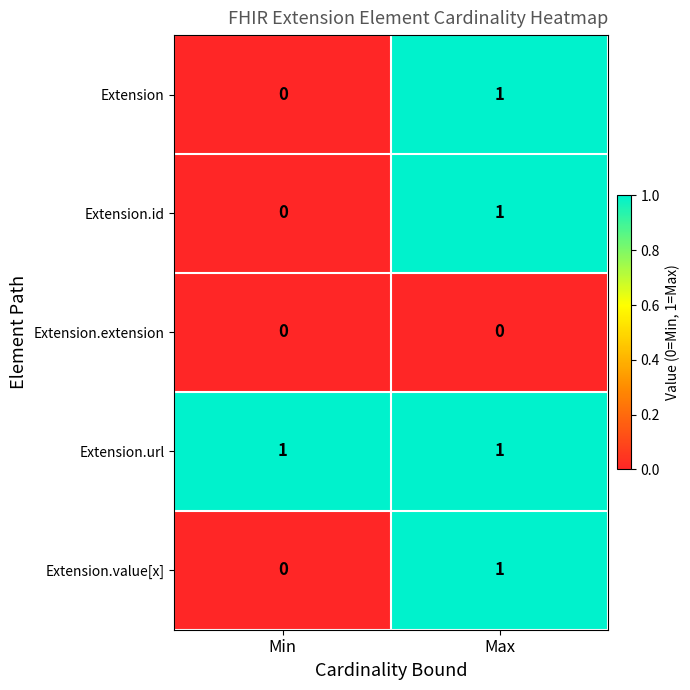

What is the total value across all series at Min?

1